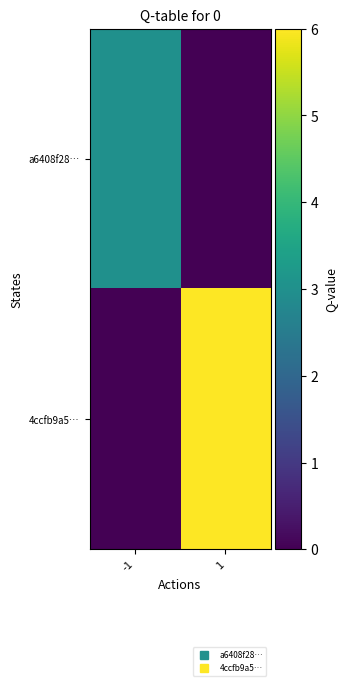

List the series in order of their peak value, lowest first.

a6408f28…, 4ccfb9a5…